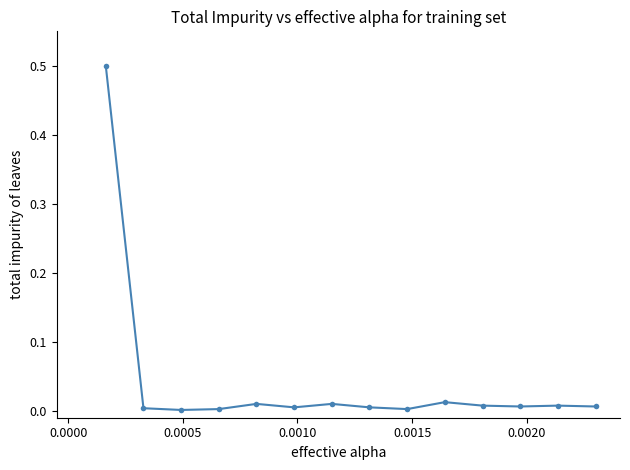

What is the difference between the maximum and minimum values?

0.5